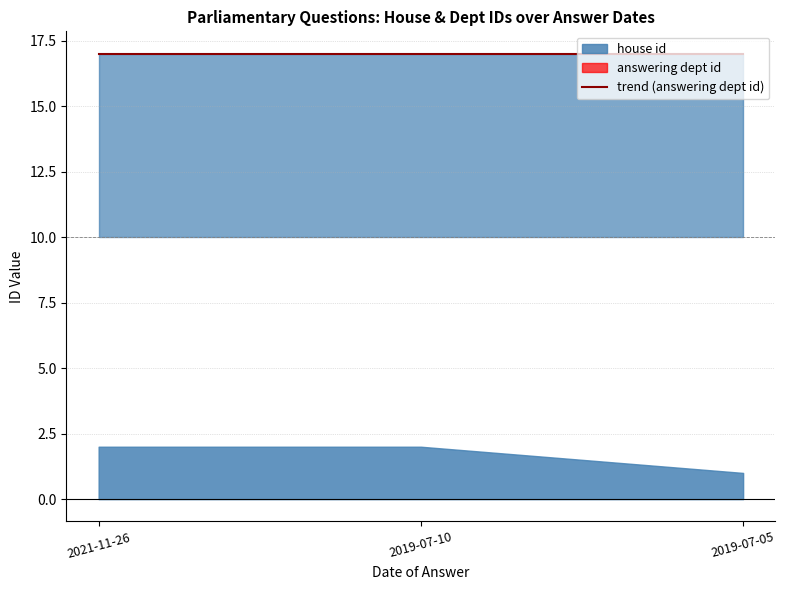

What are all the series names shown in the legend?

house id, answering dept id